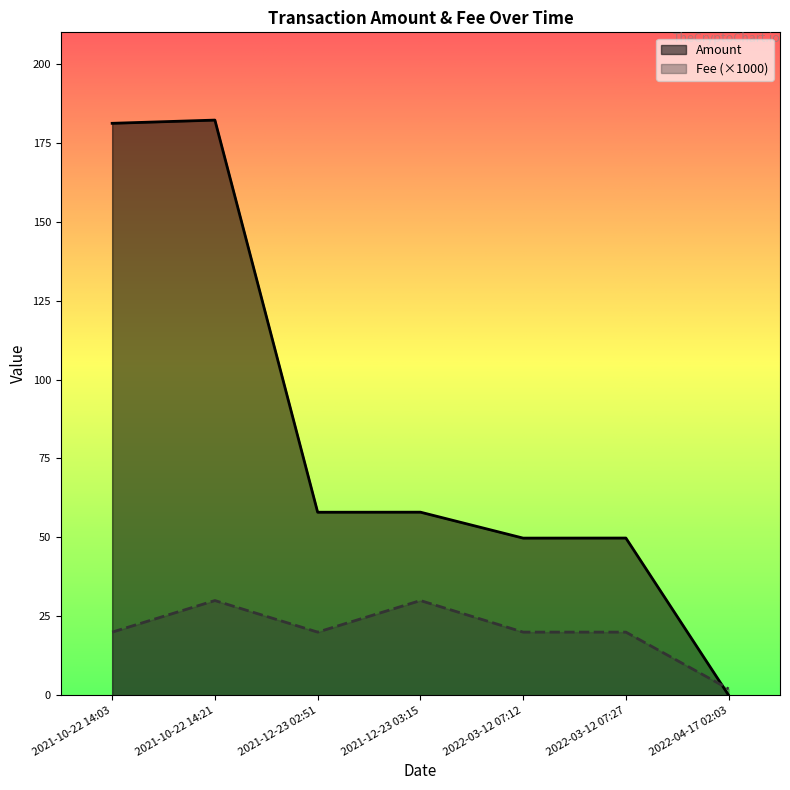

How many intersections are there between Fee and Amount?

1